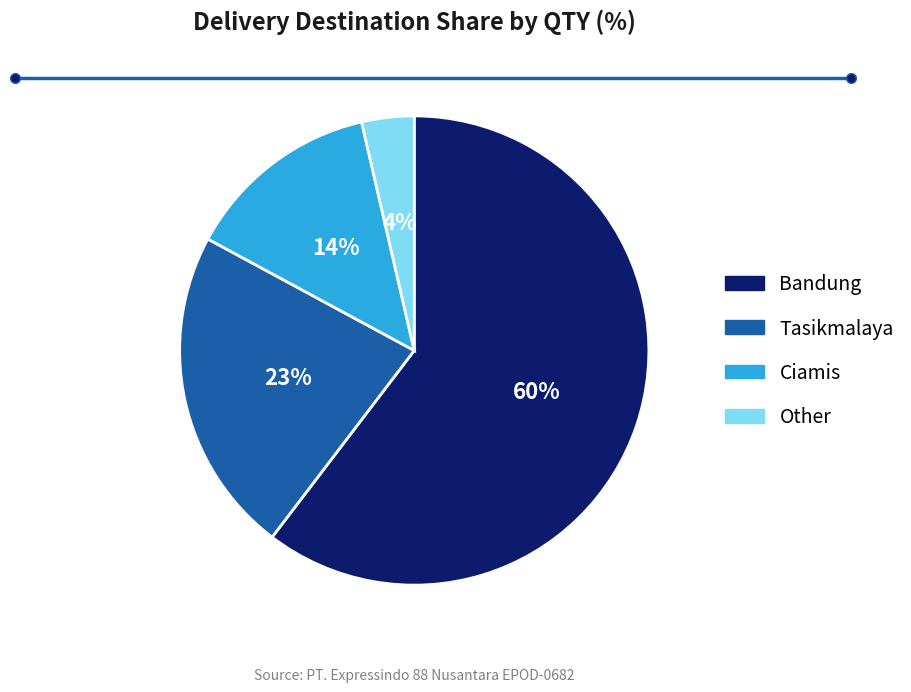

Combined, do Tasikmalaya and Bandung account for over 50%?

Yes